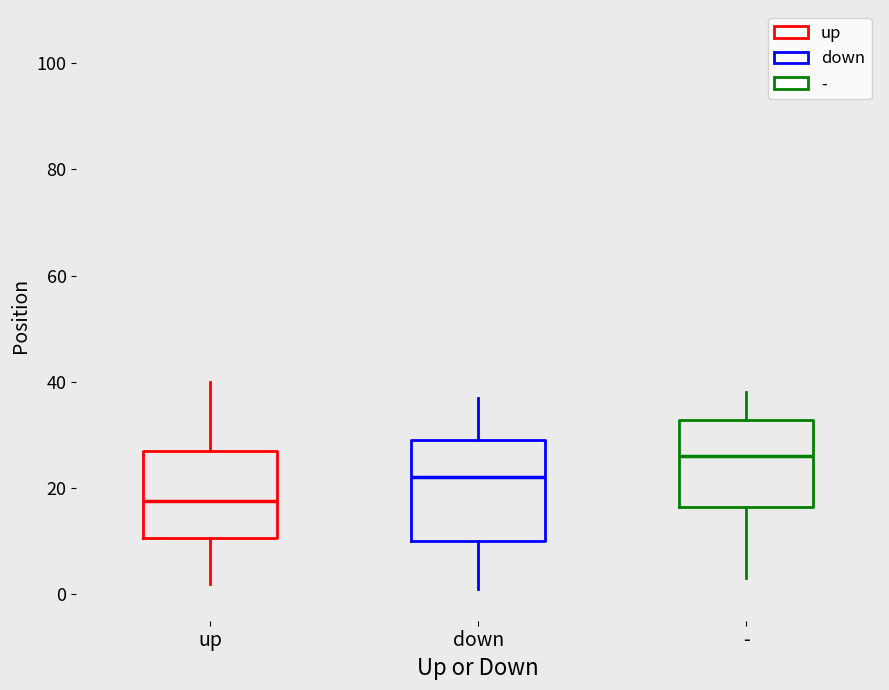

Where does the upper whisker of the box for up end on the y-axis? The values are not printed on the chart, so give them approximately, as read against the axis.

40